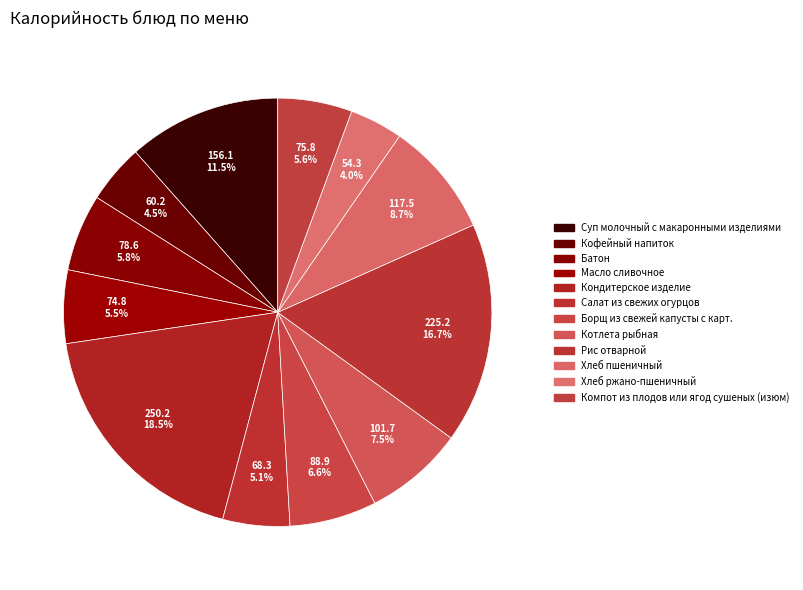

Count the number of slices in the pie.

12